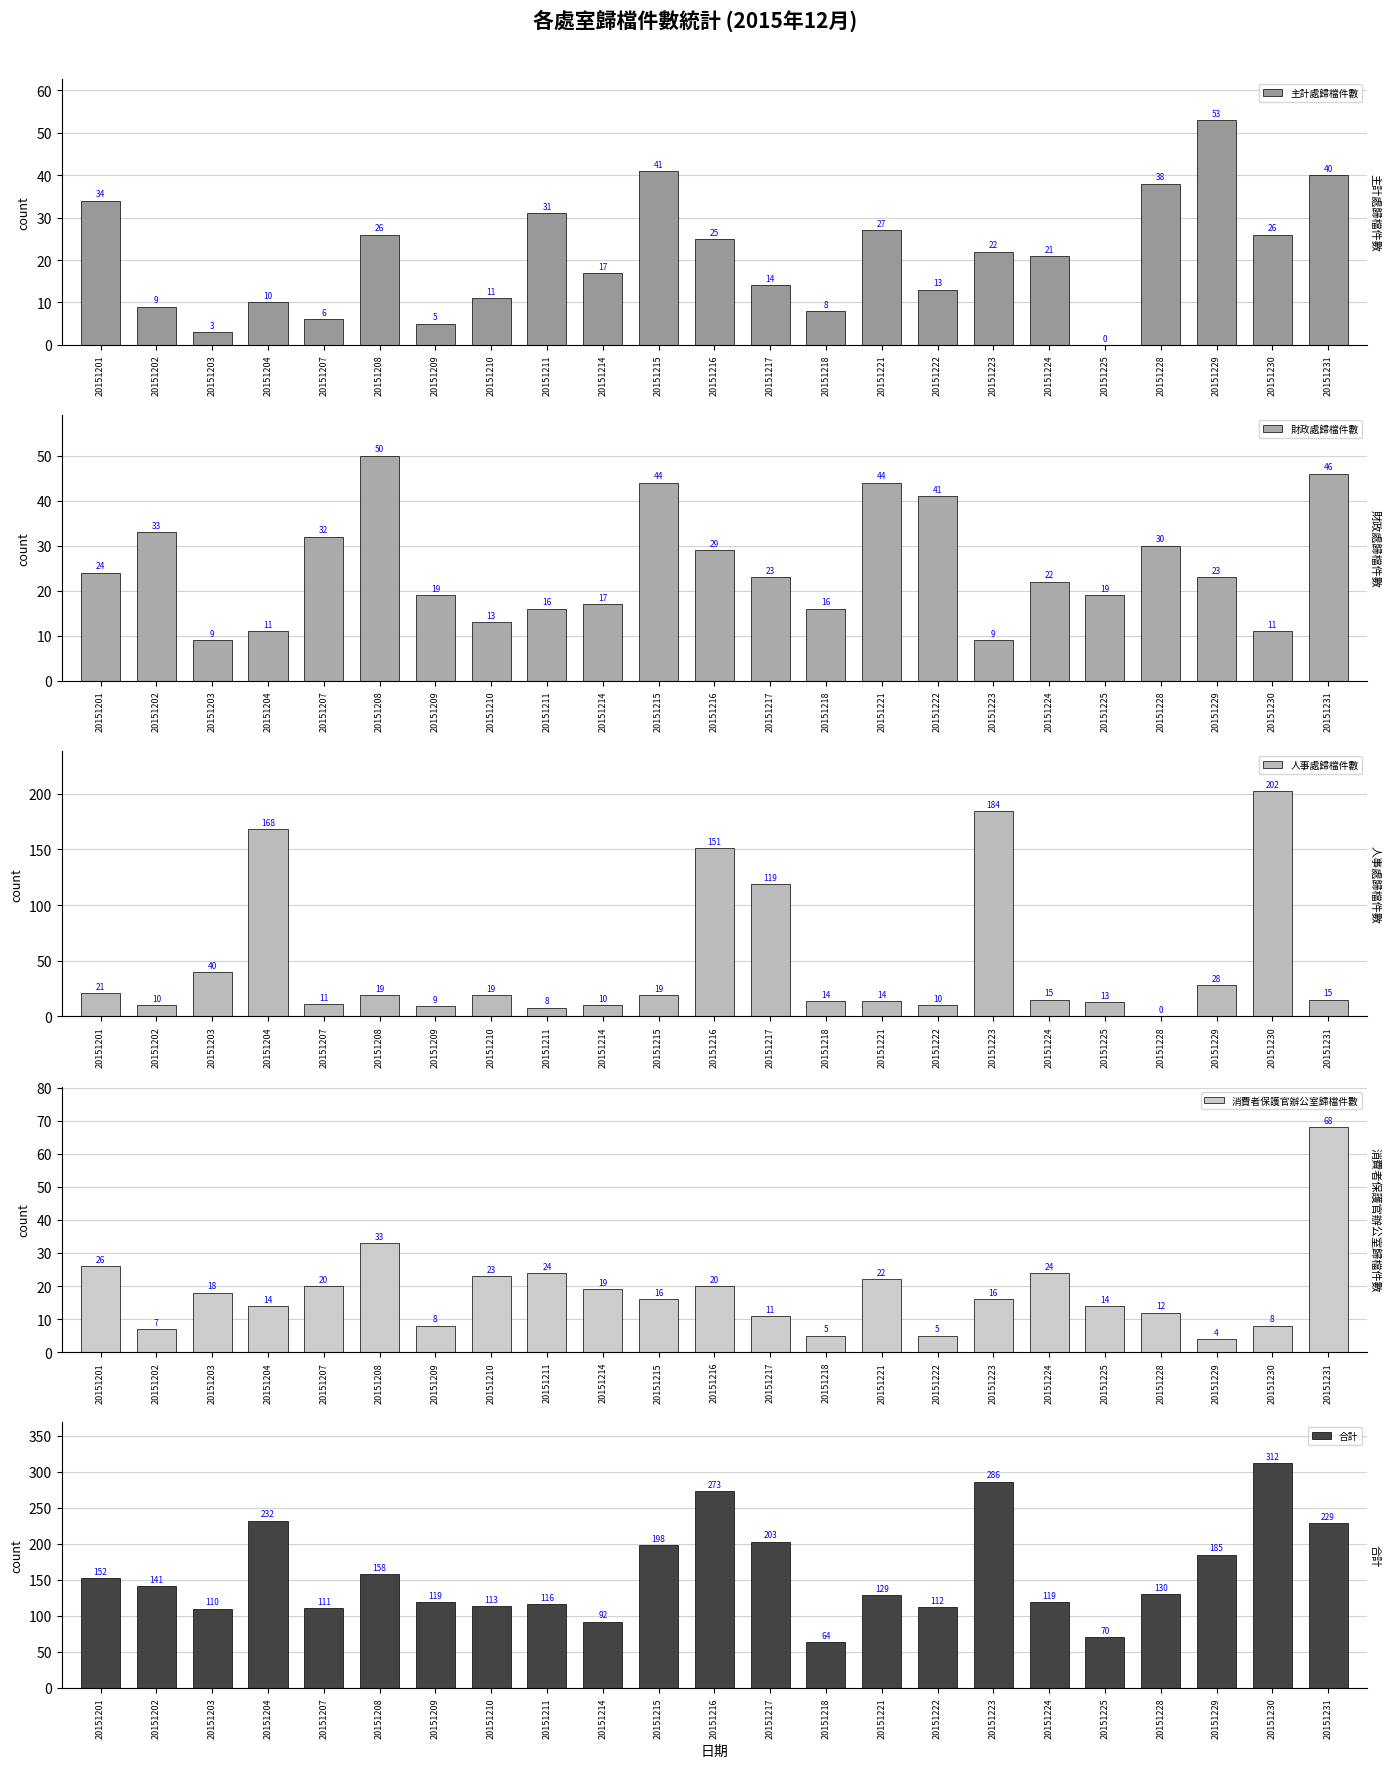

What is the average value of the 主計處歸檔件數 series?

21